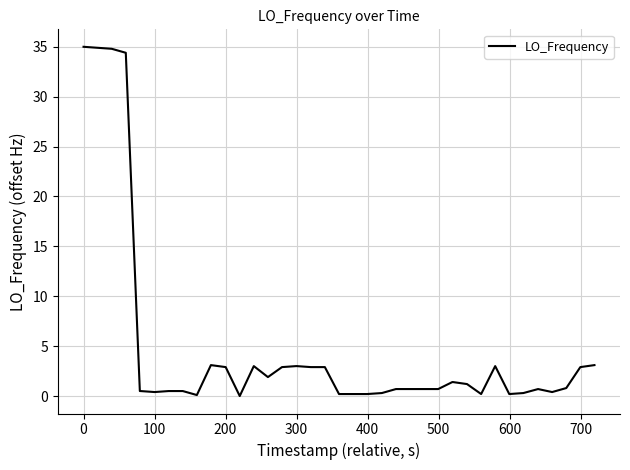

What is the difference between the maximum and minimum values?

35.0